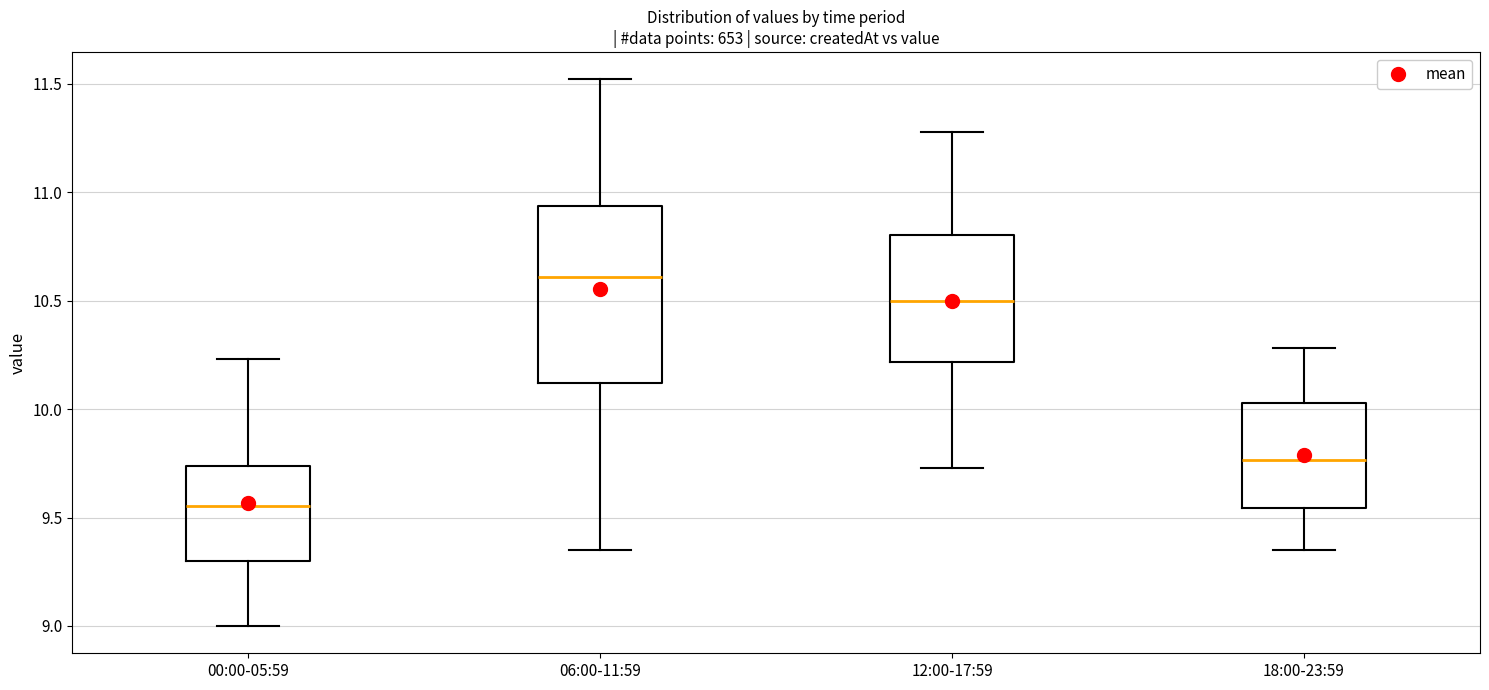

Reading left to right, read every box against the y-axis: the position of its median line, the range the box covers, and the ends of its whiskers. The values are not printed on the chart, so give them approximately, as read against the axis.

00:00-05:59: median 9.55, box 9.30 to 9.75, whiskers 9.00 to 10.25
06:00-11:59: median 10.60, box 10.10 to 10.95, whiskers 9.35 to 11.50
12:00-17:59: median 10.50, box 10.20 to 10.80, whiskers 9.75 to 11.30
18:00-23:59: median 9.75, box 9.55 to 10.05, whiskers 9.35 to 10.30